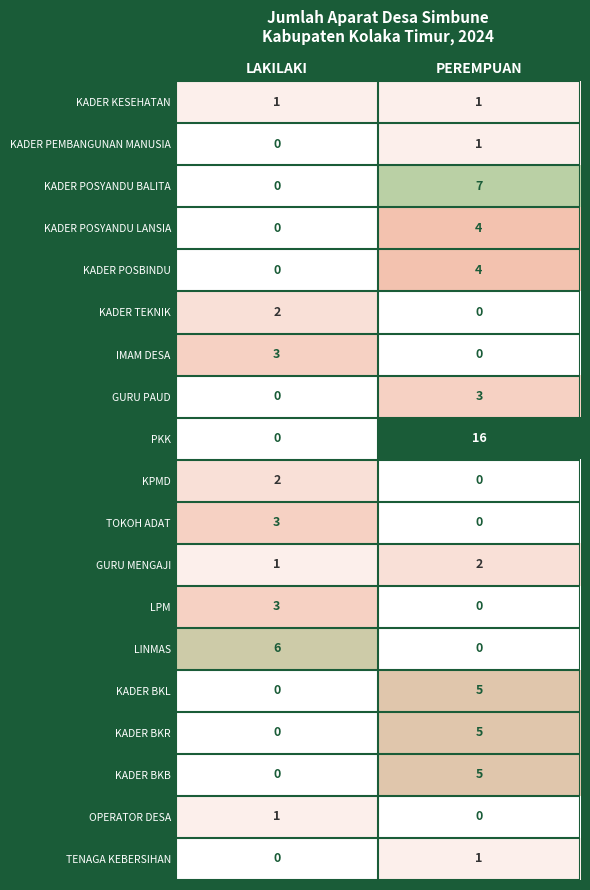

Which series changed the most between LAKILAKI and PEREMPUAN?

PKK